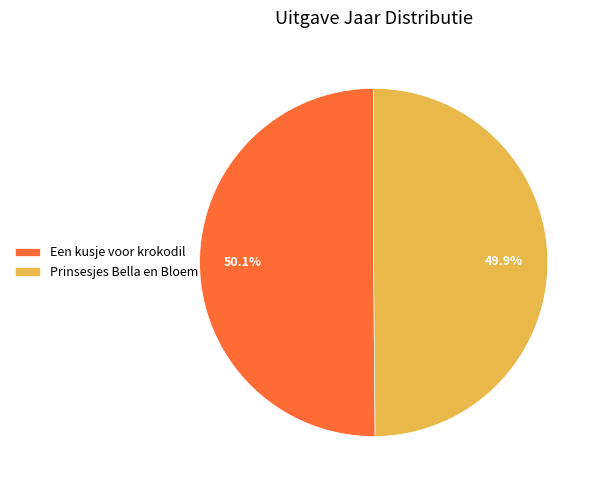

Approximately how many times larger is the value at Een kusje voor krokodil compared to Prinsesjes Bella en Bloem?

1.0